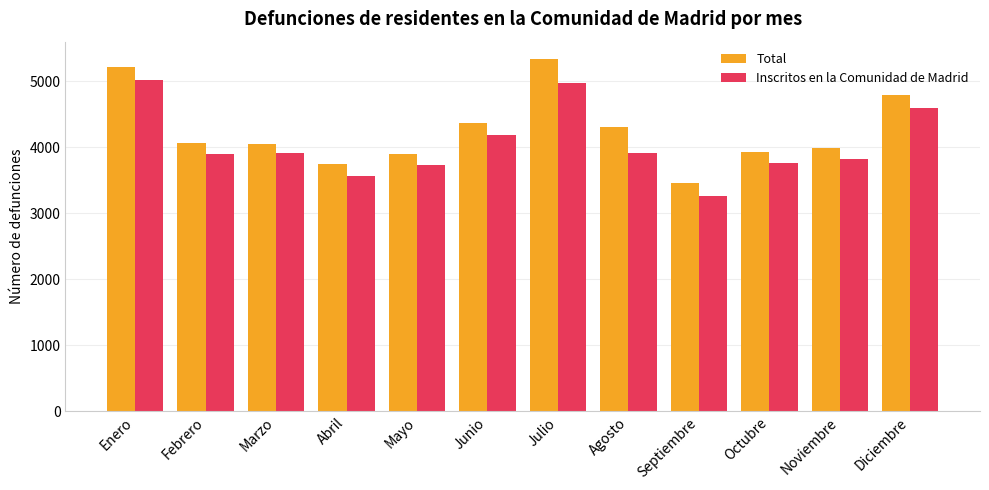

What is the minimum value for Total?

3463